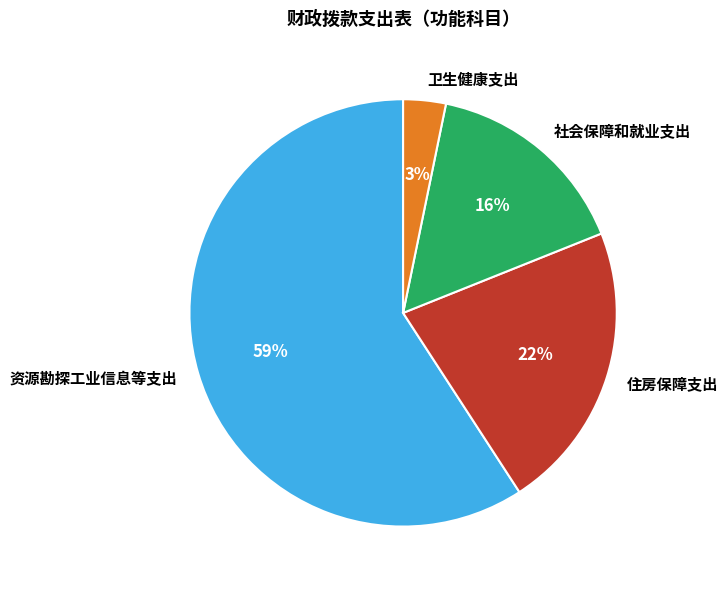

Count the number of slices in the pie.

4